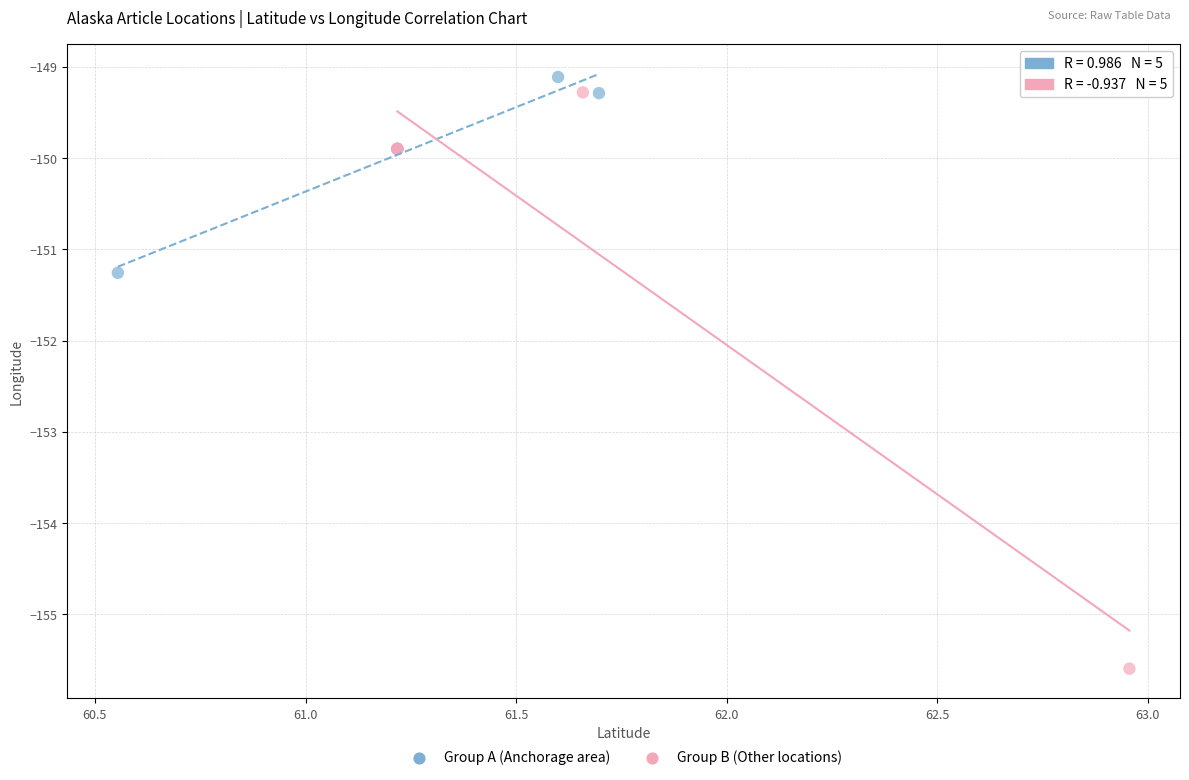

Which series reaches the minimum Y coordinate?

Group B (Other locations)